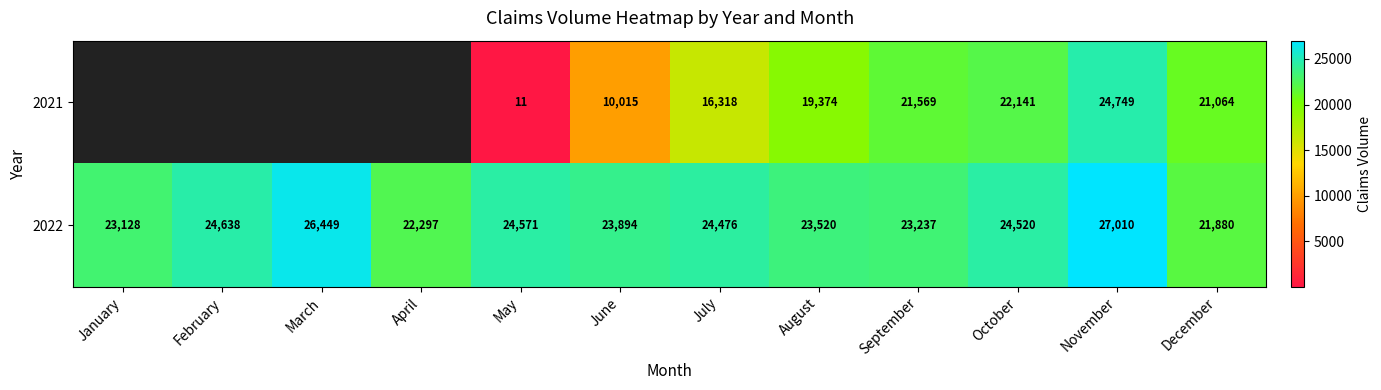

How many distinct data groups are displayed?

2